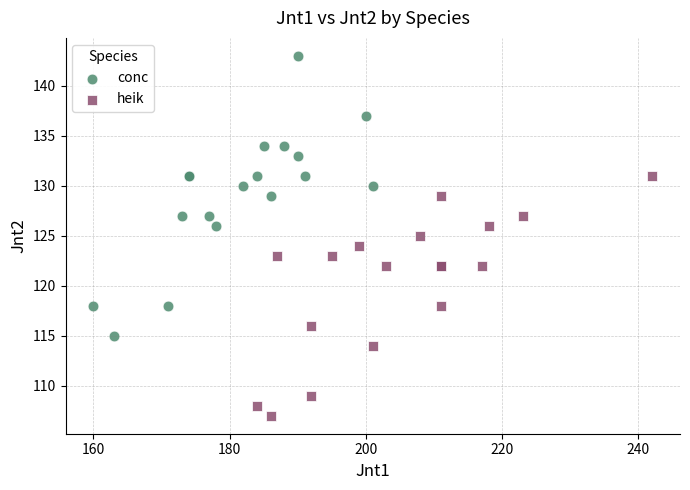

What are all the series names shown in the legend?

conc, heik